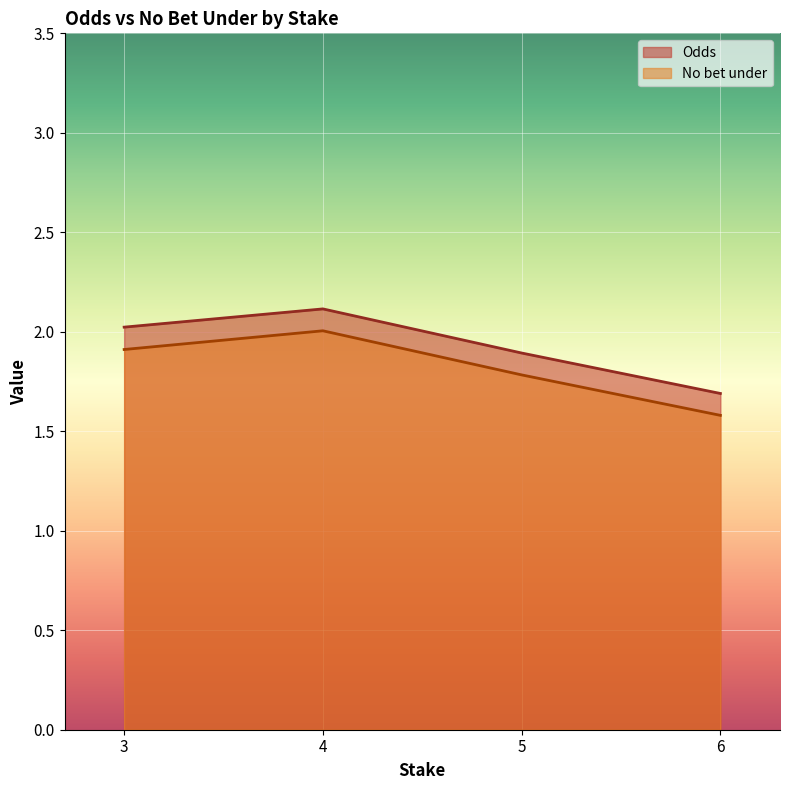

Which series has the largest range (max minus min)?

Odds